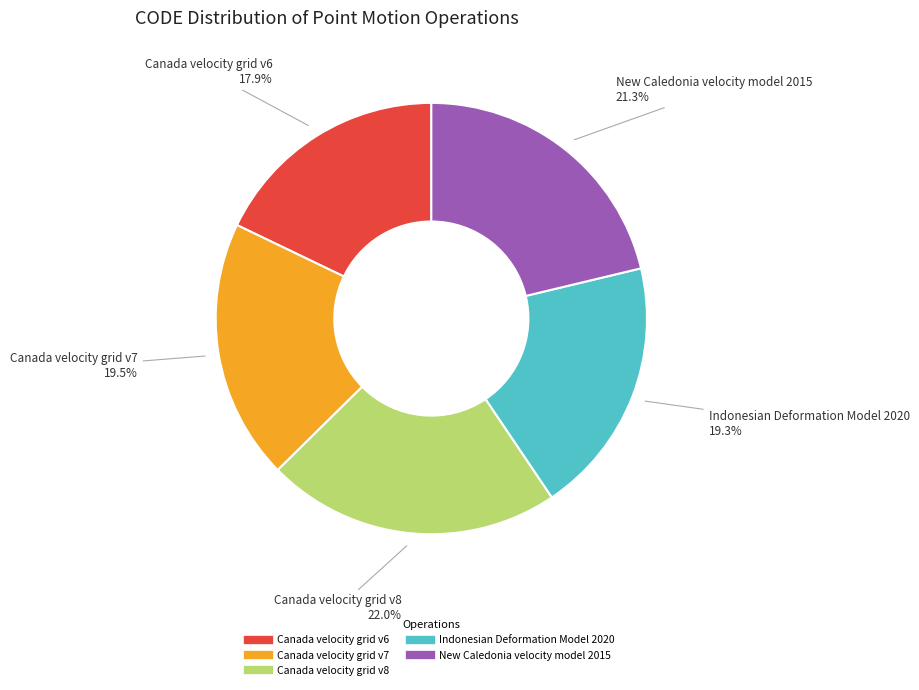

Between Canada velocity grid v7 and Canada velocity grid v8, which is larger?

Canada velocity grid v8